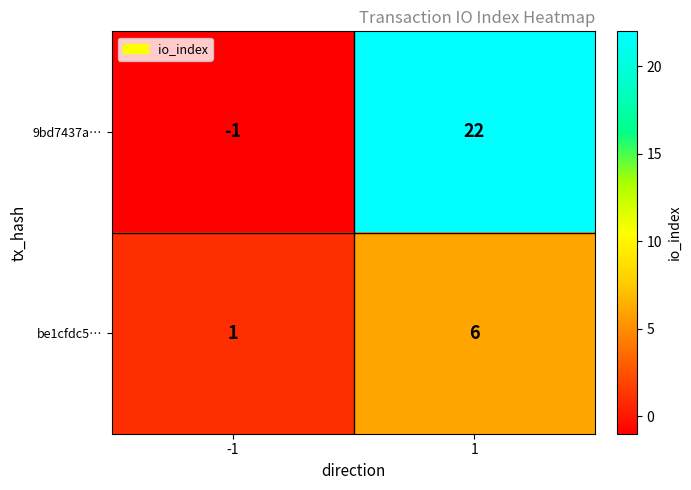

What is the sum of all be1cfdc5… values?

7